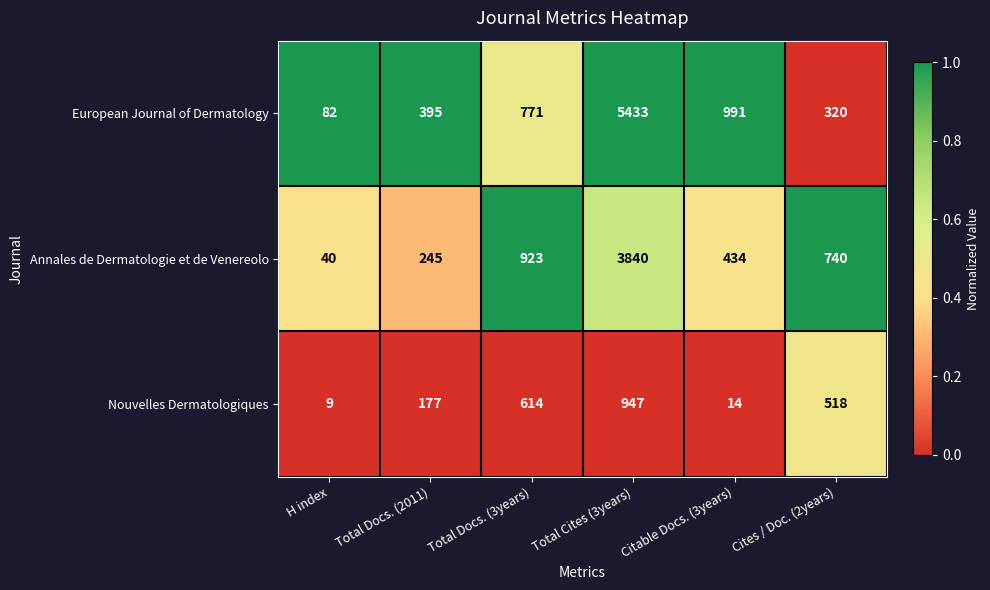

Reading left to right, transcribe all the data shown in this chart.

European Journal of Dermatology: 82	395	771	5433	991	320
Annales de Dermatologie et de Venereolo: 40	245	923	3840	434	740
Nouvelles Dermatologiques: 9	177	614	947	14	518